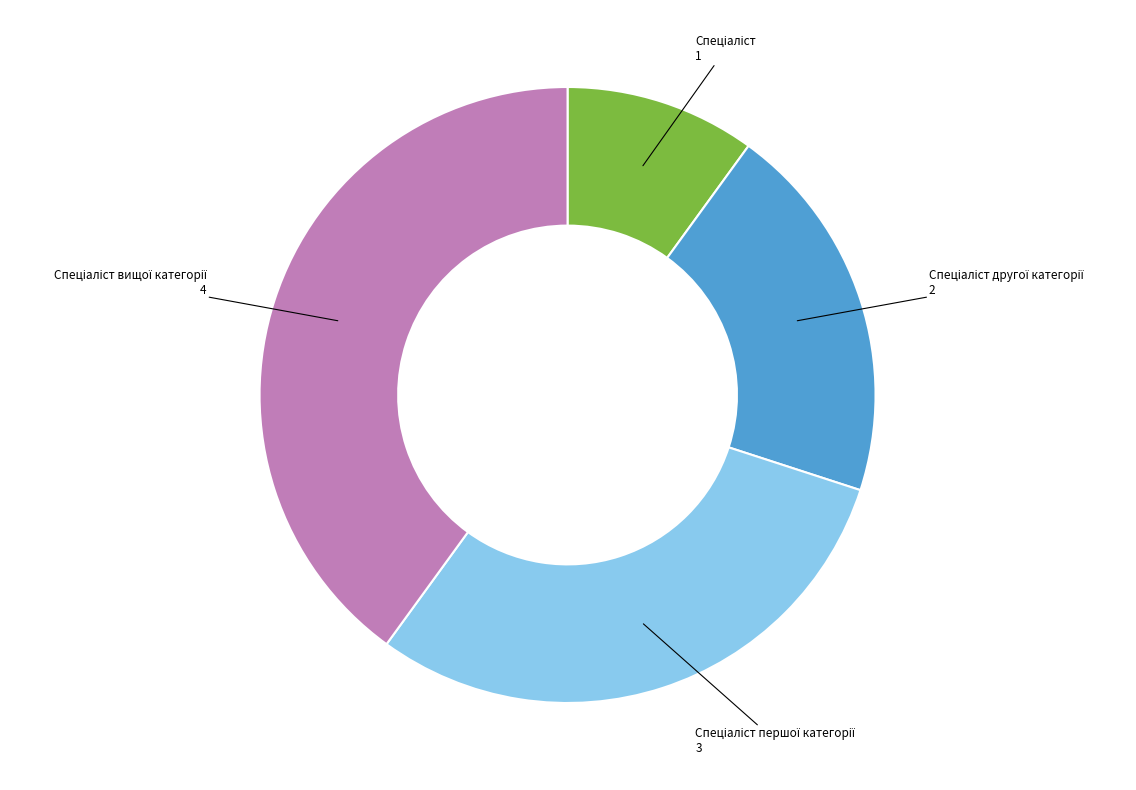

Count the number of slices in the pie.

4